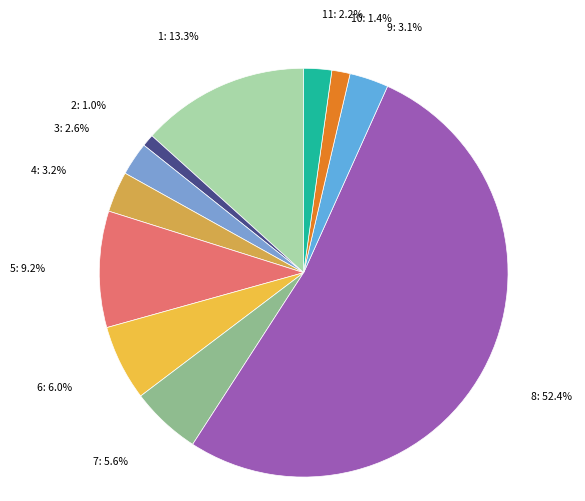

Do 6: 6.0% and 3: 2.6% together represent more than half of the pie?

No